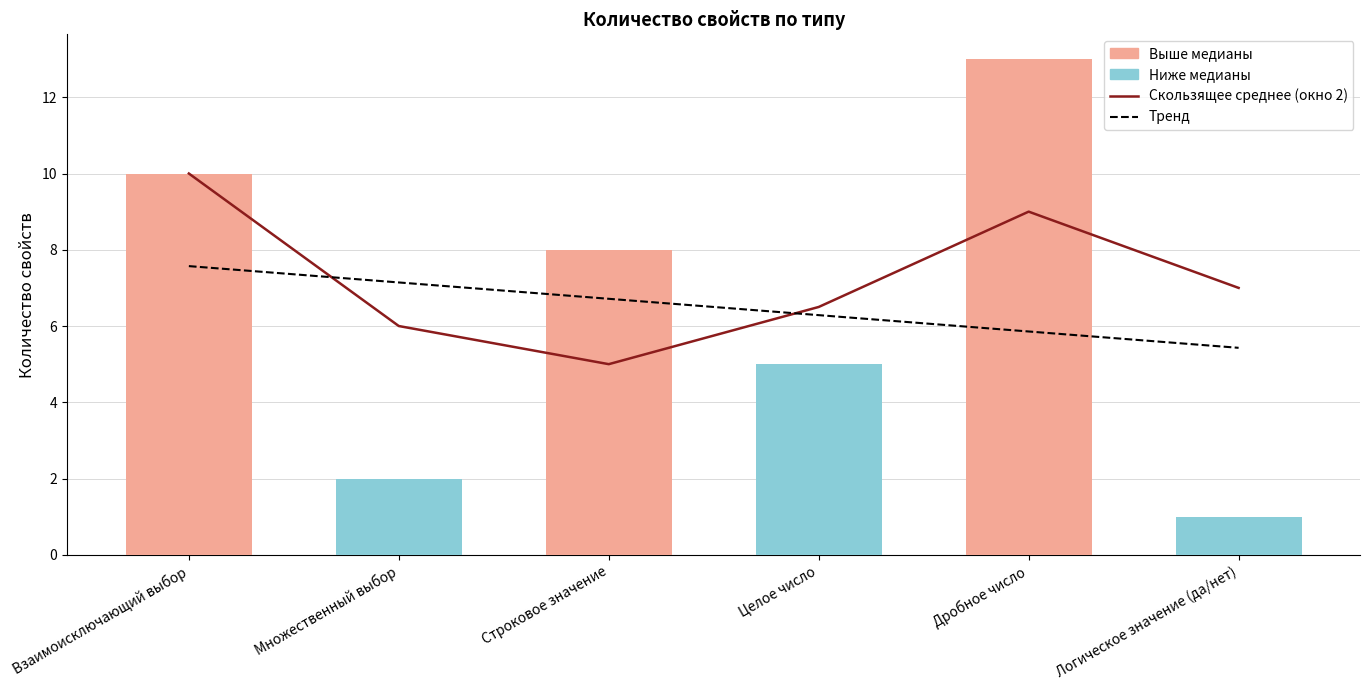

What is the sum of the values at Целое число and Взаимоисключающий выбор?

16.5